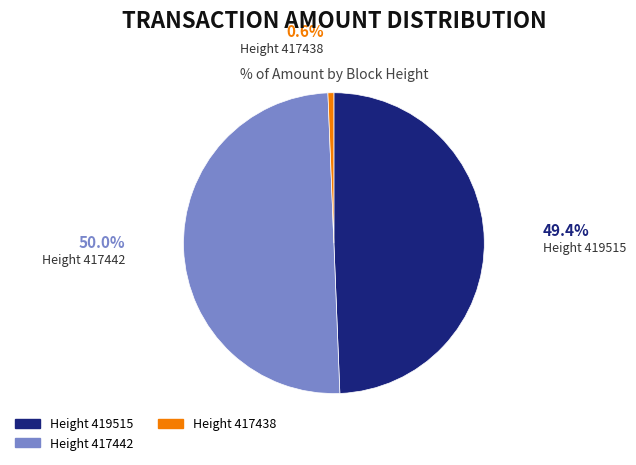

Count the number of slices in the pie.

3